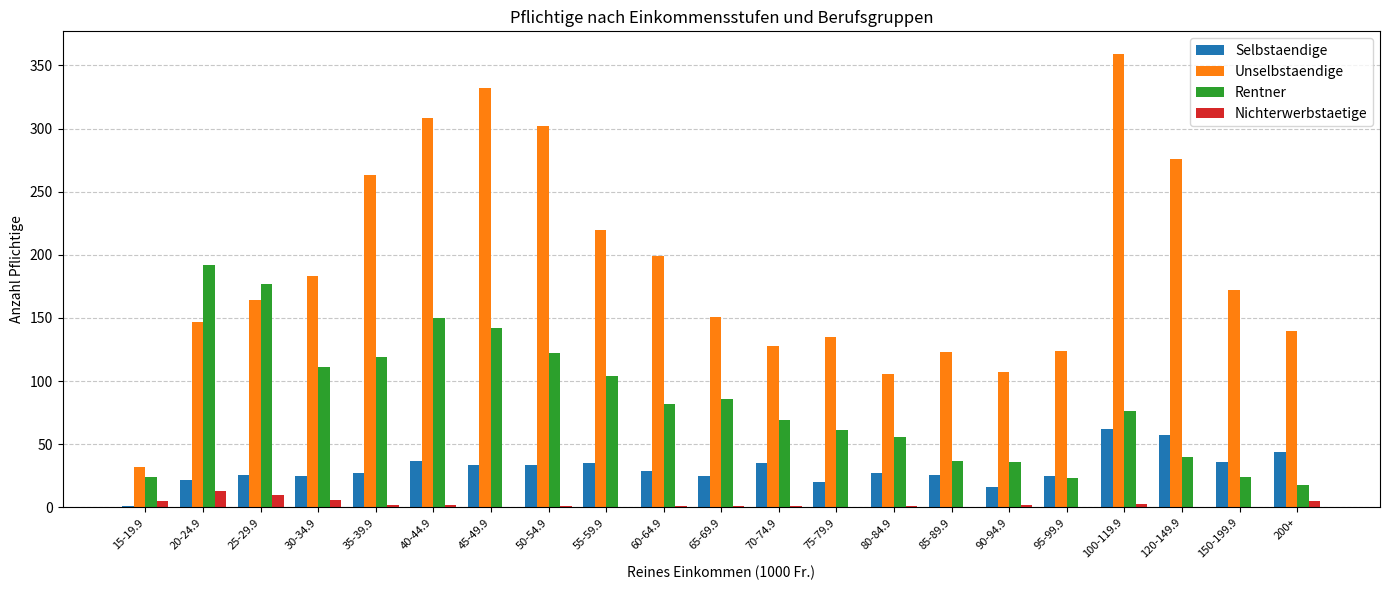

Does the chart contain stacked bars?

No